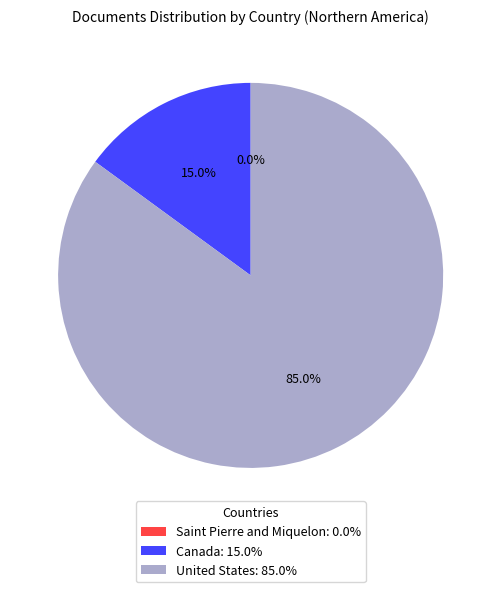

Is there any slice that represents more than half of the pie?

Yes